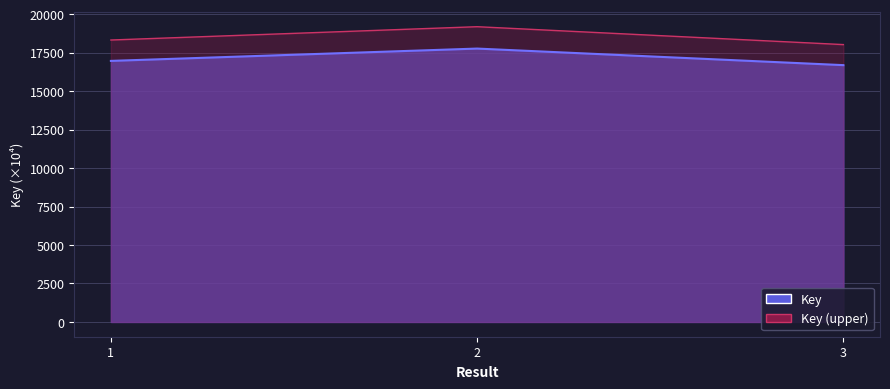

Where does the data first go above 16960?

1